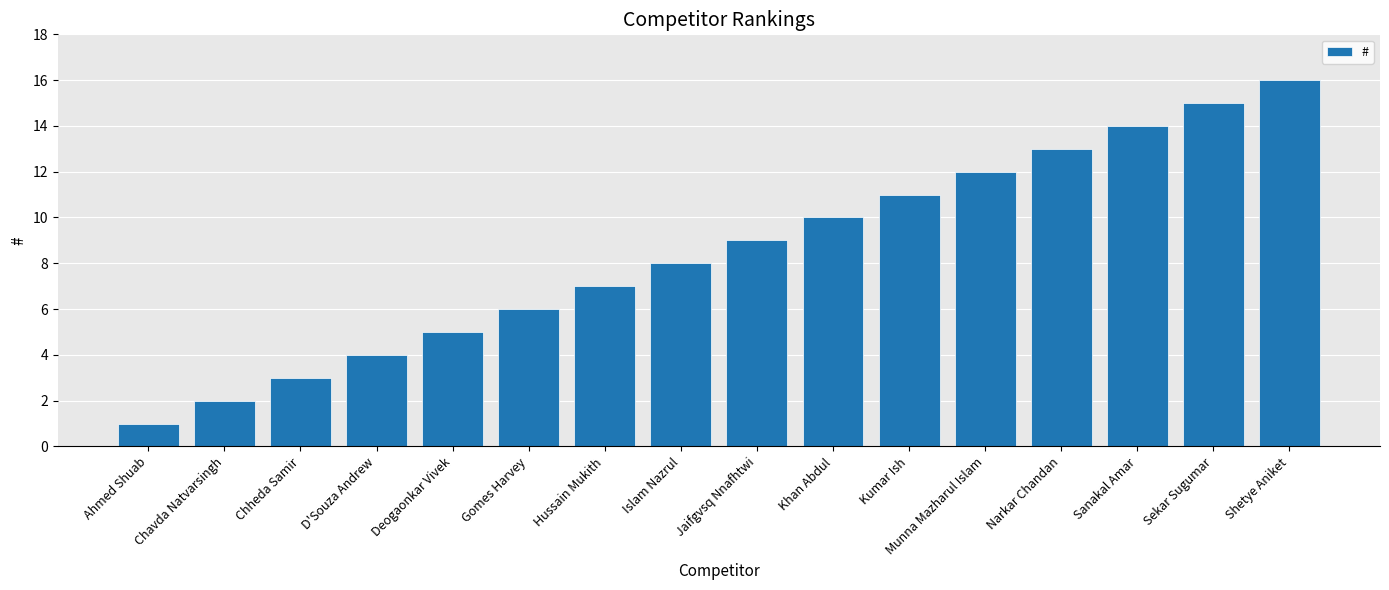

List the labels in order of value, largest first.

Shetye Aniket, Sekar Sugumar, Sanakal Amar, Narkar Chandan, Munna Mazharul Islam, Kumar Ish, Khan Abdul, Jaifgvsq Nnafhtwi, Islam Nazrul, Hussain Mukith, Gomes Harvey, Deogaonkar Vivek, D'Souza Andrew, Chheda Samir, Chavda Natvarsingh, Ahmed Shuab